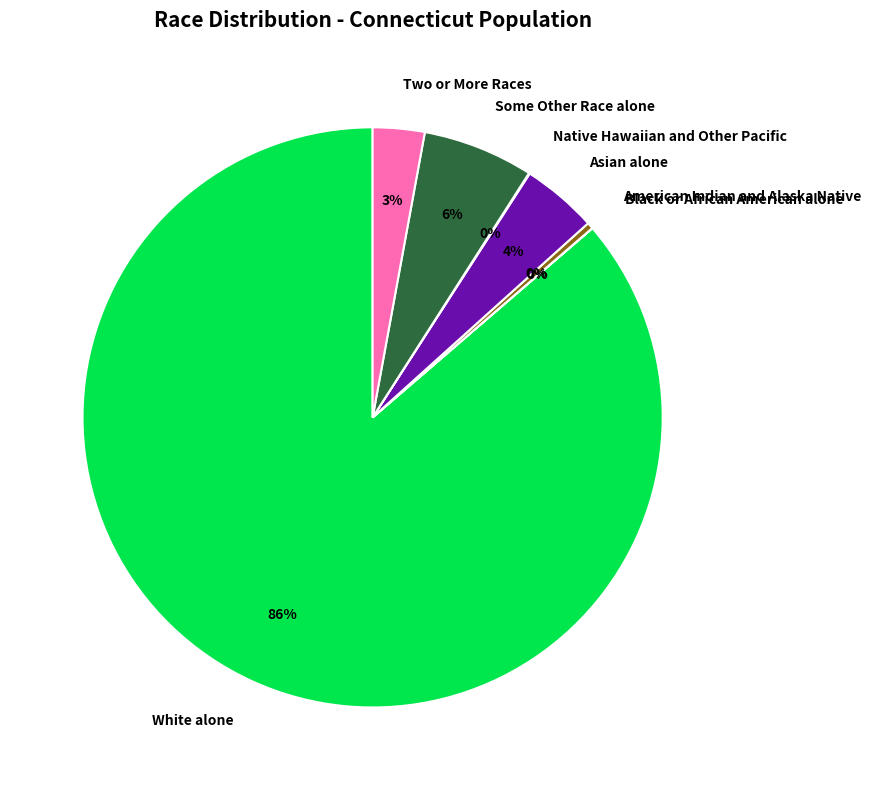

Which category has the biggest portion of the pie?

White alone